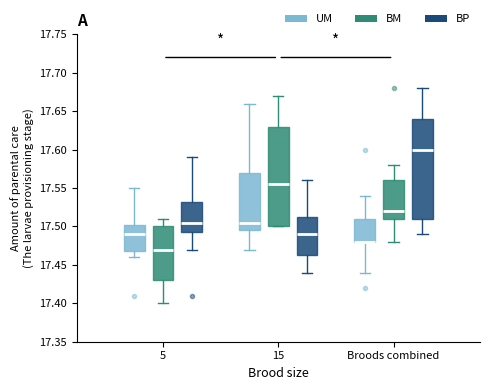

Reading left to right, read every box against the y-axis: the position of its median line, the range the box covers, and the ends of its whiskers. The values are not printed on the chart, so give them approximately, as read against the axis.

5 (UM): median 17.490, box 17.470 to 17.505, whiskers 17.460 to 17.550
5 (BM): median 17.470, box 17.430 to 17.500, whiskers 17.400 to 17.510
5 (BP): median 17.505, box 17.495 to 17.535, whiskers 17.470 to 17.590
15 (UM): median 17.505, box 17.495 to 17.570, whiskers 17.470 to 17.660
15 (BM): median 17.555, box 17.500 to 17.630, whiskers 17.500 to 17.670
15 (BP): median 17.490, box 17.465 to 17.515, whiskers 17.440 to 17.560
Broods combined (UM): median 17.480 (drawn on the box's lower edge), box 17.480 to 17.510, whiskers 17.440 to 17.540
Broods combined (BM): median 17.520, box 17.510 to 17.560, whiskers 17.480 to 17.580
Broods combined (BP): median 17.600, box 17.510 to 17.640, whiskers 17.490 to 17.680